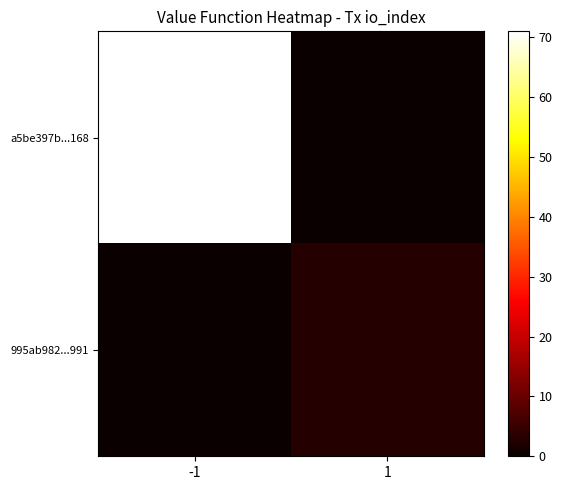

List the series in order of their overall mean, lowest first.

995ab982...991, a5be397b...168